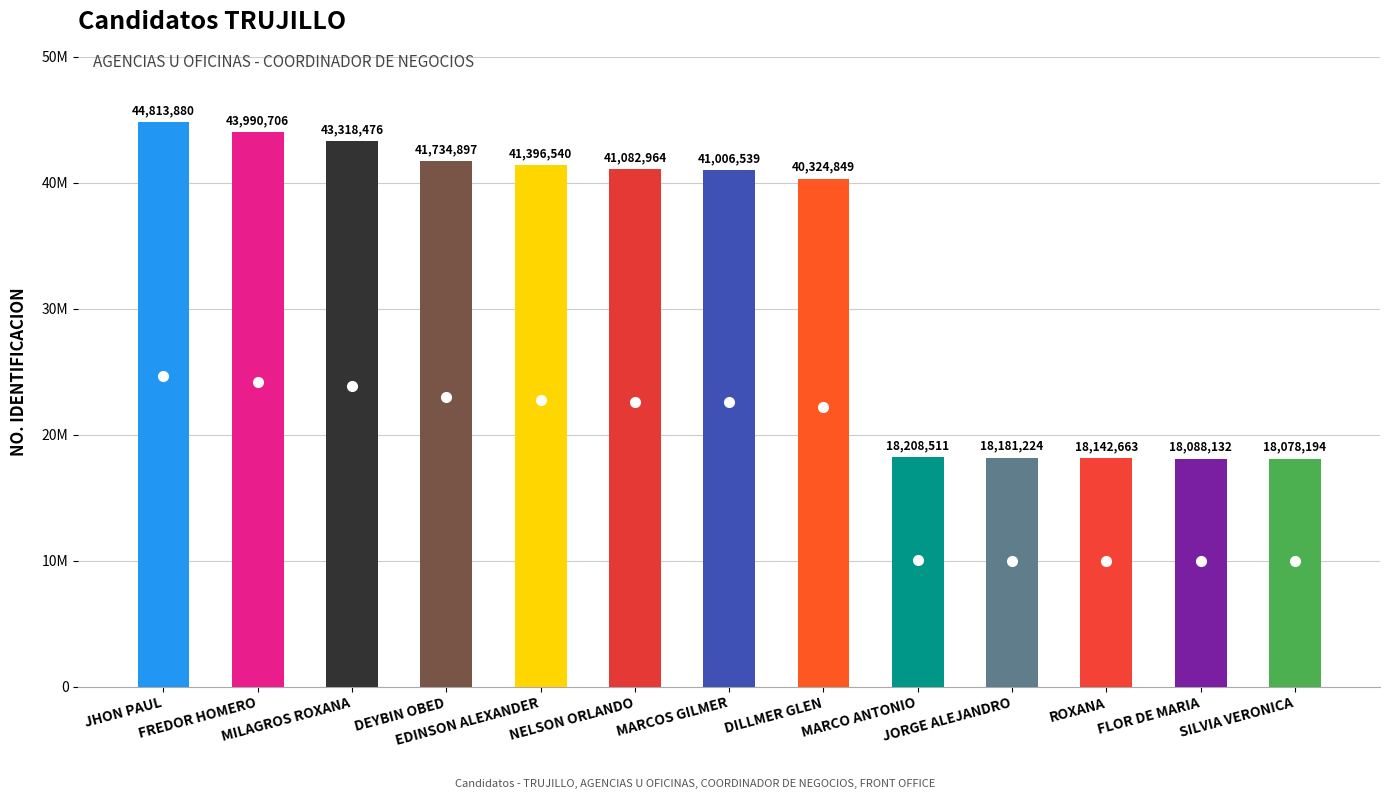

What is the average value?

32951352